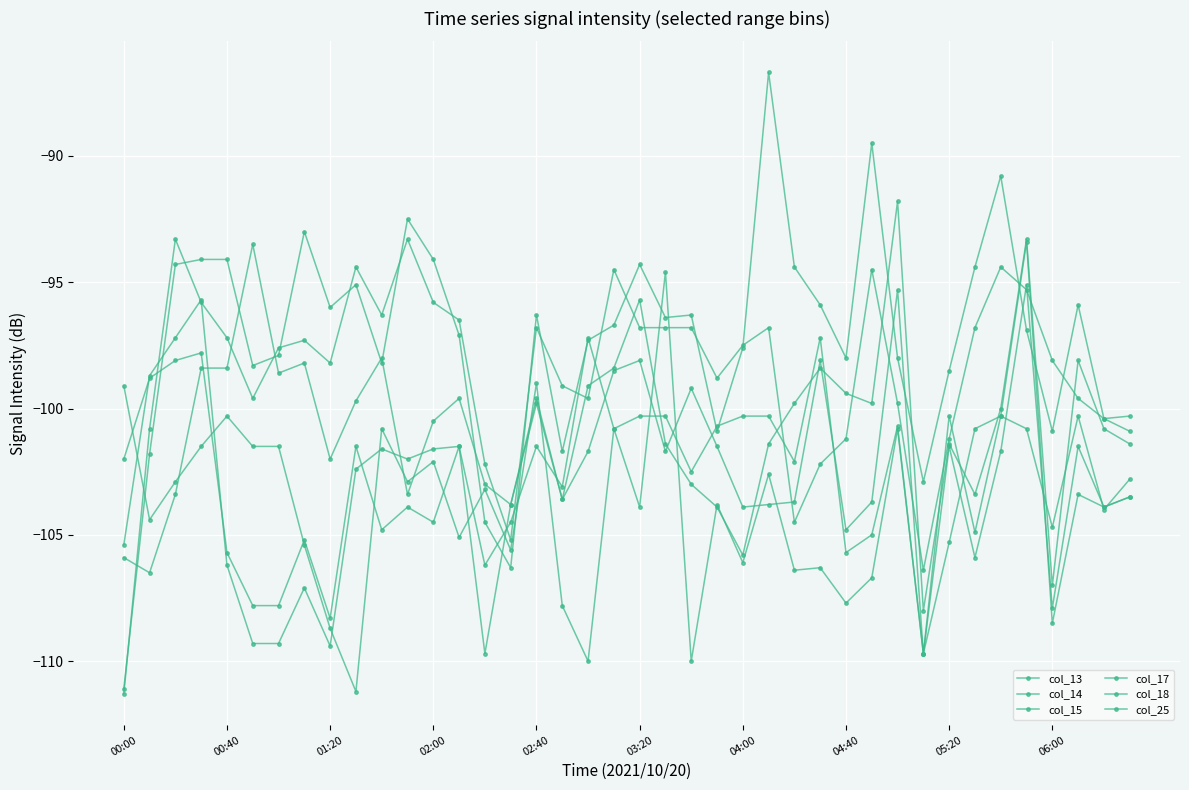

How many series are shown in this chart?

6